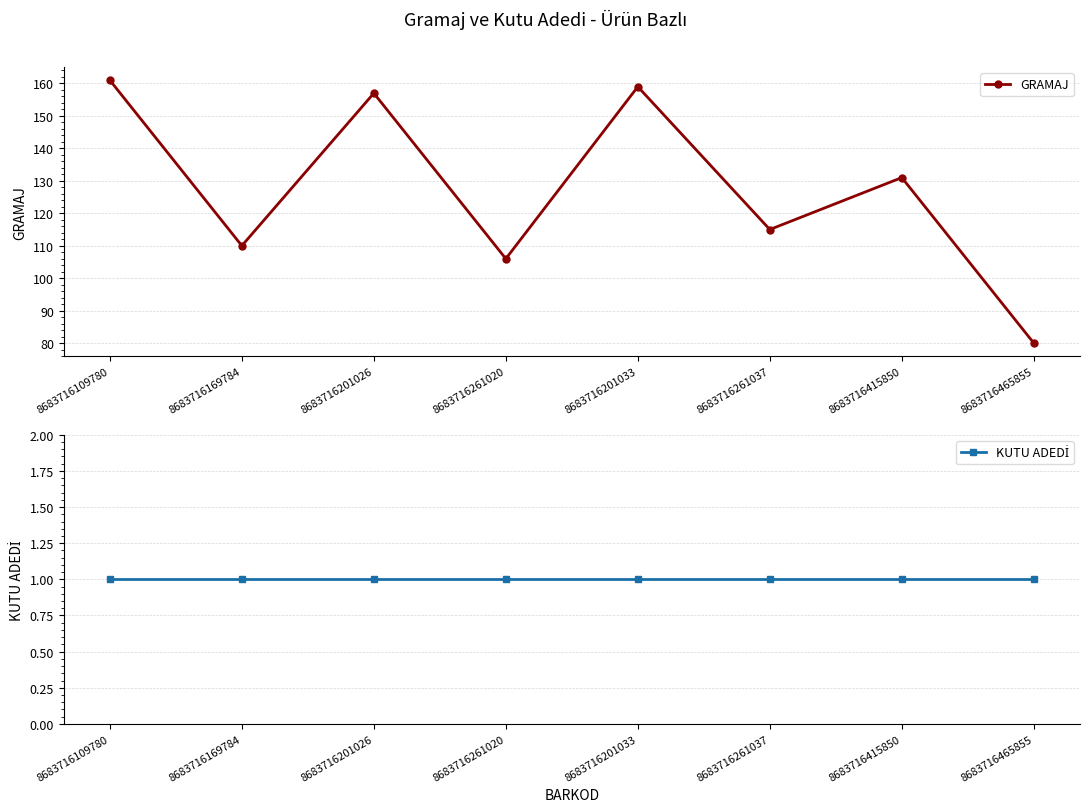

Reading right to left, what are all the values shown in this chart?

GRAMAJ: 80	131	115	159	106	157	110	161
KUTU ADEDİ: 1	1	1	1	1	1	1	1